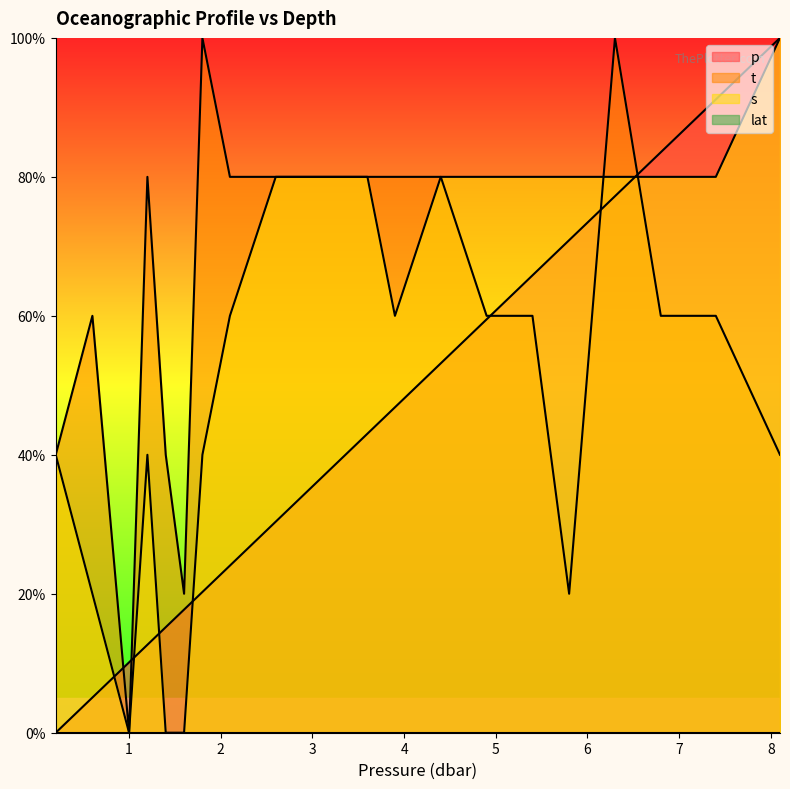

Reading left to right, extract all data points from this chart.

p: 0.2=0.0	0.6=5.1	1.0=10.1	1.2=12.7	1.4=15.2	1.6=17.7	1.8=20.3	2.1=24.1	2.6=30.4	3.1=36.7	3.6=43.0	3.9=46.8	4.4=53.2	4.9=59.5	5.4=65.8	5.8=70.9	6.3=77.2	6.8=83.5	7.4=91.1	8.1=100.0
t: 0.2=40.0	0.6=60.0	1.0=0.0	1.2=80.0	1.4=40.0	1.6=20.0	1.8=100.0	2.1=80.0	2.6=80.0	3.1=80.0	3.6=80.0	3.9=80.0	4.4=80.0	4.9=60.0	5.4=60.0	5.8=20.0	6.3=100.0	6.8=60.0	7.4=60.0	8.1=40.0
s: 0.2=40.0	0.6=20.0	1.0=0.0	1.2=40.0	1.4=0.0	1.6=0.0	1.8=40.0	2.1=60.0	2.6=80.0	3.1=80.0	3.6=80.0	3.9=60.0	4.4=80.0	4.9=80.0	5.4=80.0	5.8=80.0	6.3=80.0	6.8=80.0	7.4=80.0	8.1=100.0